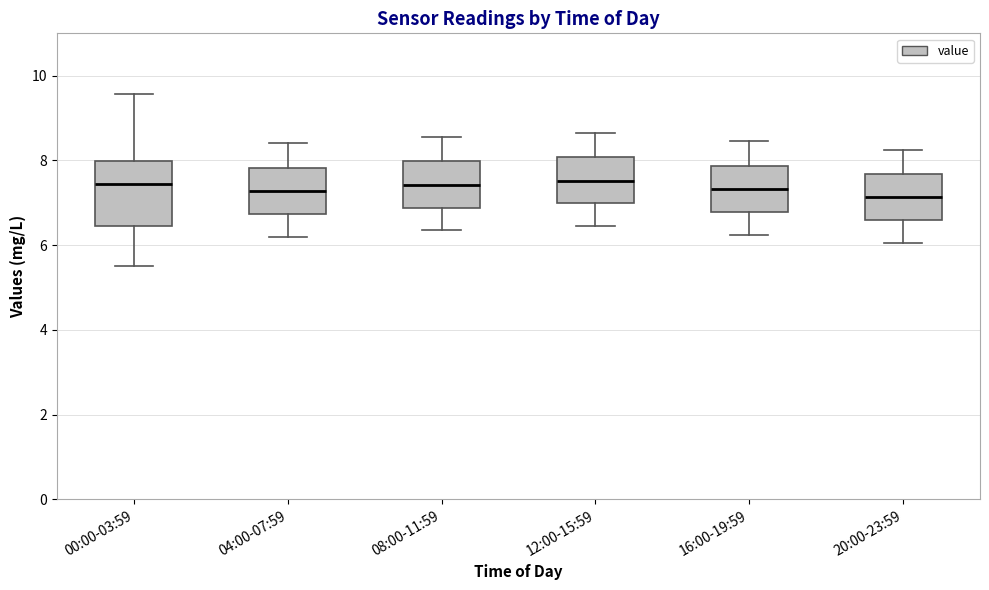

Where does the median line of the box for 04:00-07:59 sit on the y-axis? The values are not printed on the chart, so give them approximately, as read against the axis.

7.2